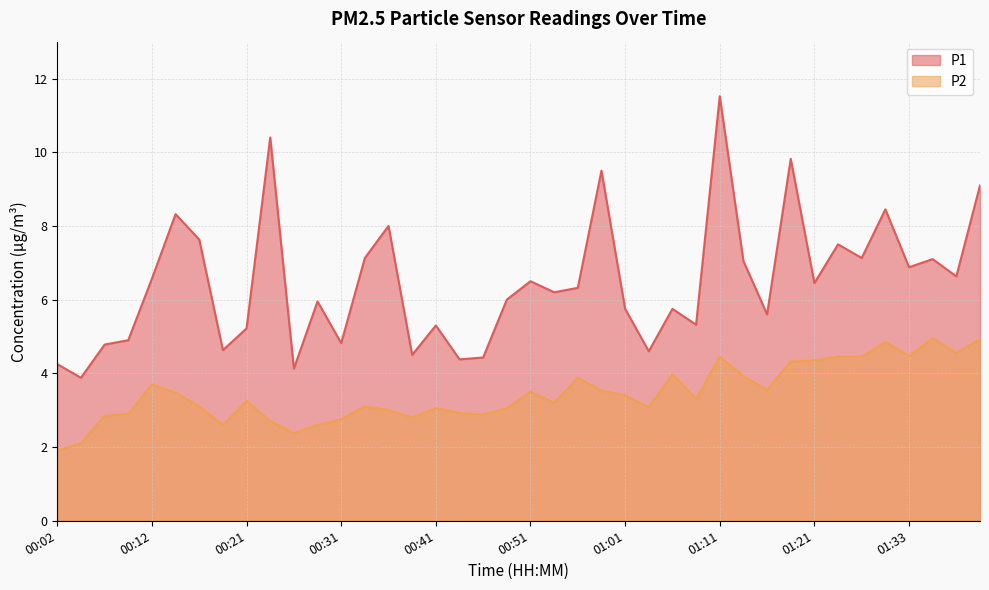

What is the value of the P1 point at the 12th from the left?

6.0